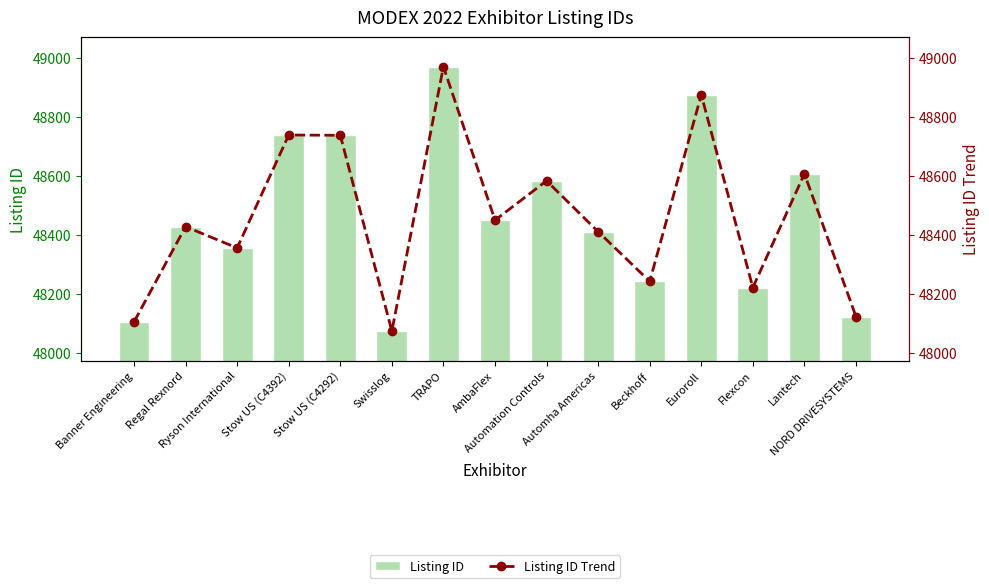

Reading left to right, what are all the values shown in this chart?

Listing ID: Banner Engineering=48106	Regal Rexnord=48428	Ryson International=48356	Stow US (C4392)=48738	Stow US (C4292)=48737	Swisslog=48075	TRAPO=48969	AmbaFlex=48450	Automation Controls=48583	Automha Americas=48411	Beckhoff=48243	Euroroll=48874	Flexcon=48222	Lantech=48607	NORD DRIVESYSTEMS=48124
Listing ID Trend: Banner Engineering=48106	Regal Rexnord=48428	Ryson International=48356	Stow US (C4392)=48738	Stow US (C4292)=48737	Swisslog=48075	TRAPO=48969	AmbaFlex=48450	Automation Controls=48583	Automha Americas=48411	Beckhoff=48243	Euroroll=48874	Flexcon=48222	Lantech=48607	NORD DRIVESYSTEMS=48124